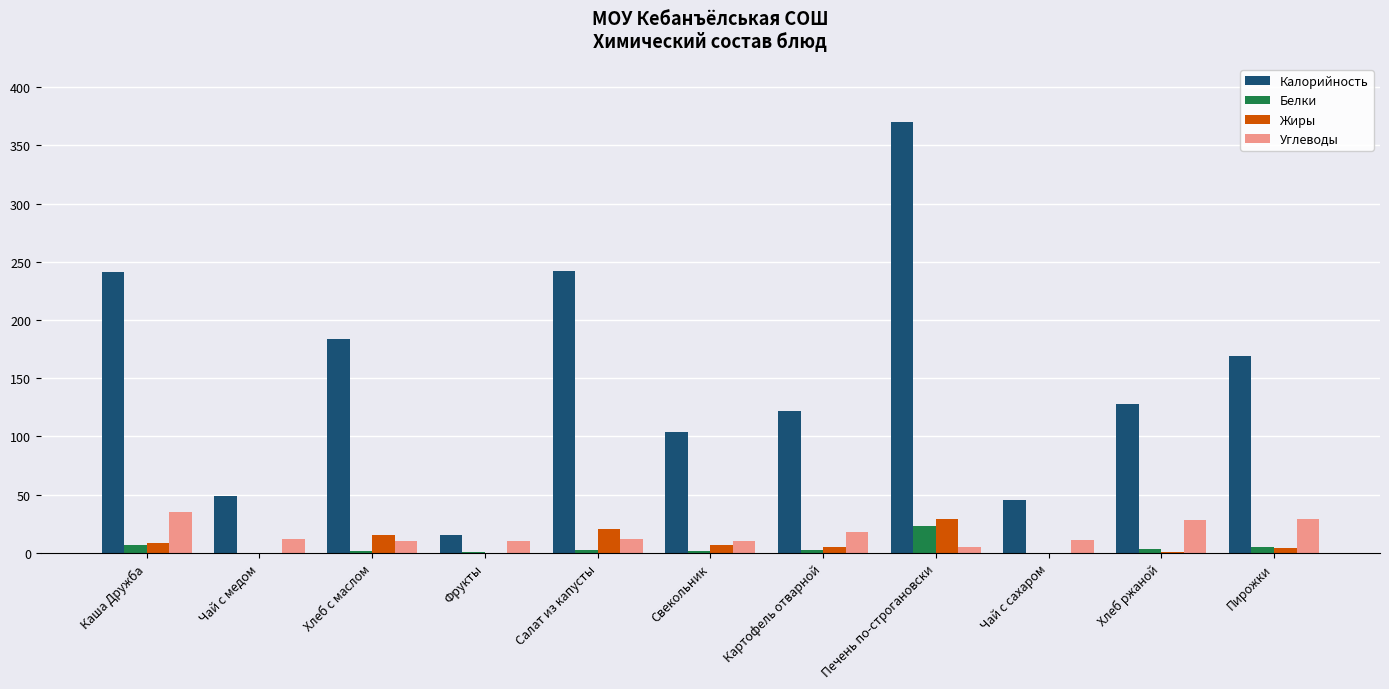

Between Салат из капусты and Свекольник, which series saw the biggest shift?

Калорийность